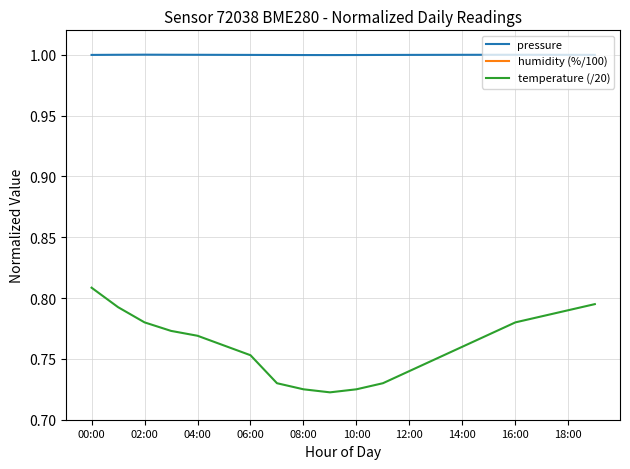

Which series has the largest range (max minus min)?

temperature (/20)